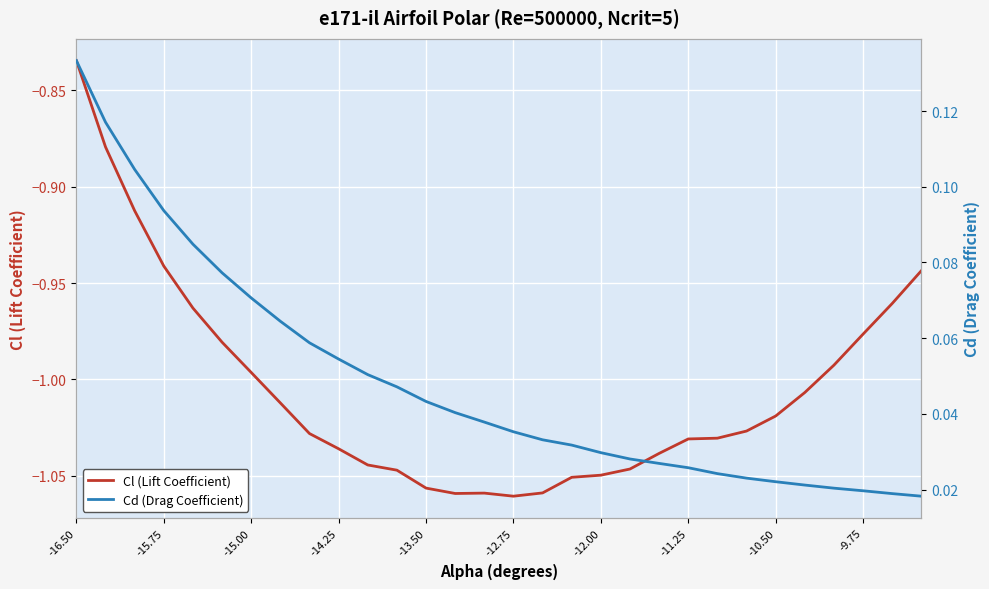

What is the value of the Cd (Drag Coefficient) point at the 3rd from the left?

0.1